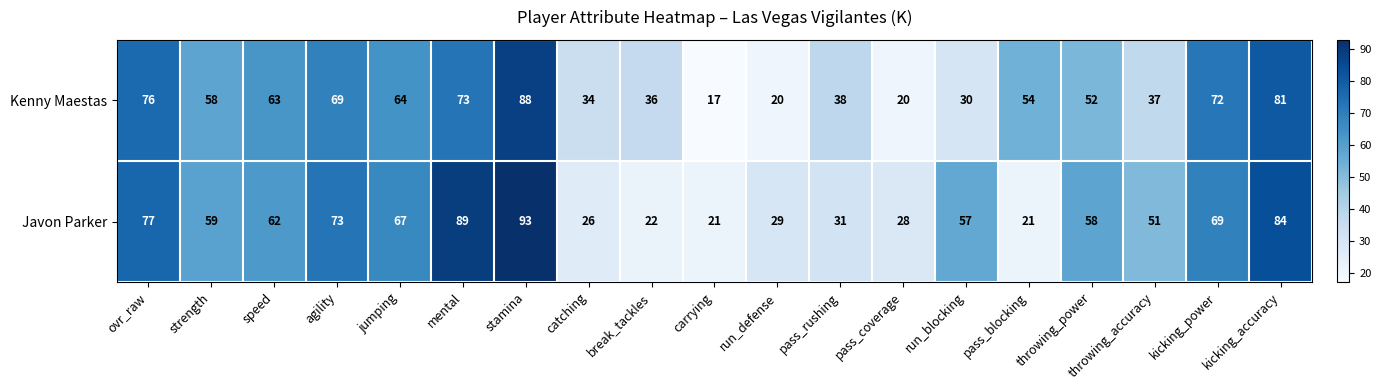

What is the spread (max minus min) of values at throwing_power?

6